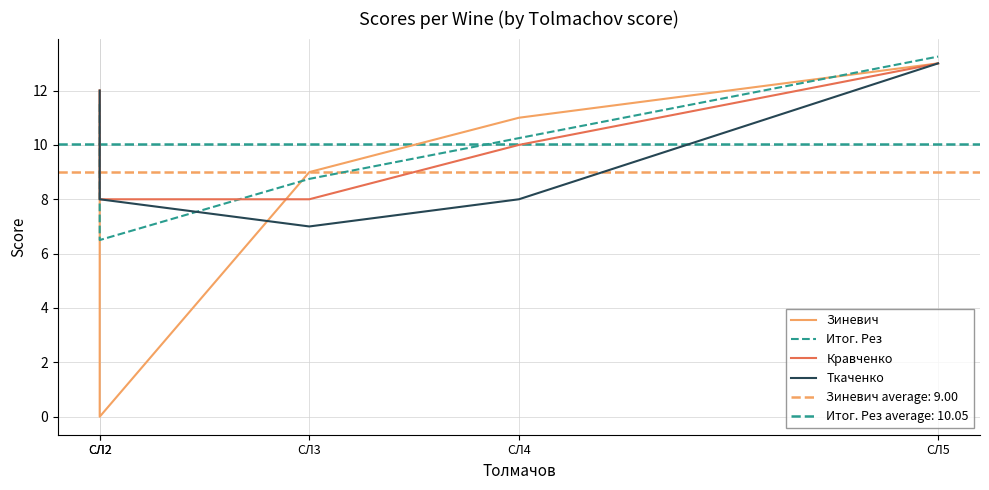

At which label does Ткаченко first exceed 8?

СЛ2